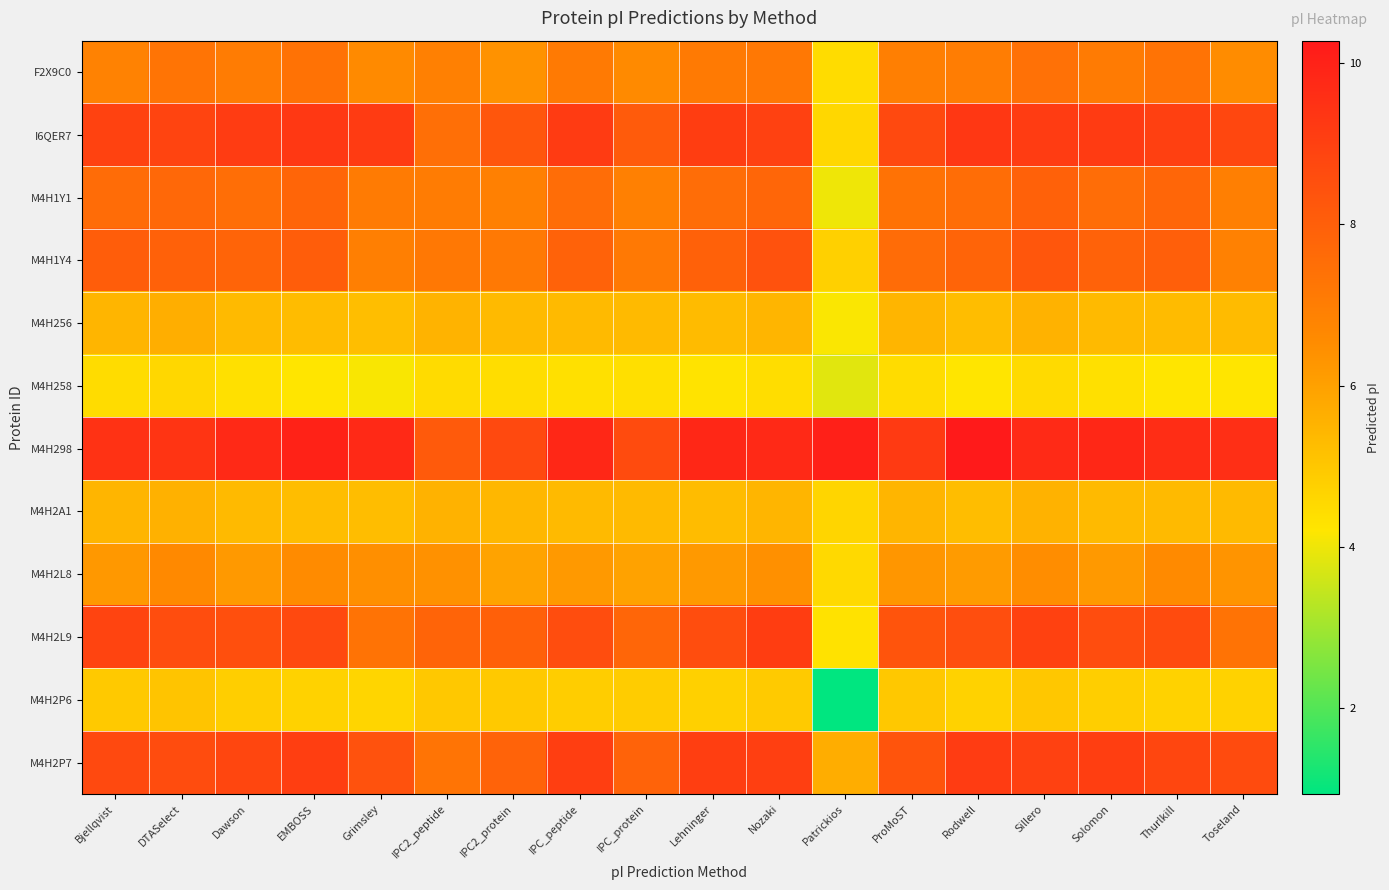

Count the number of data series in this chart.

12